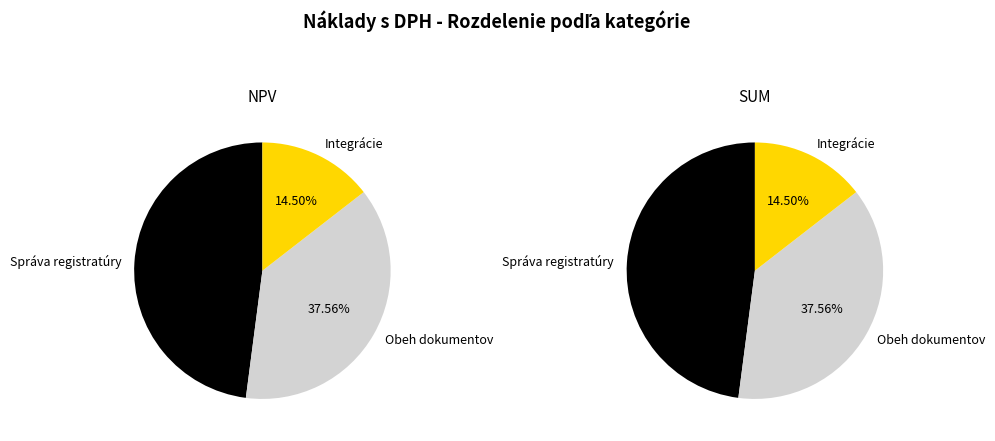

To the nearest percent, what percentage of the pie is Integrácie?

14%